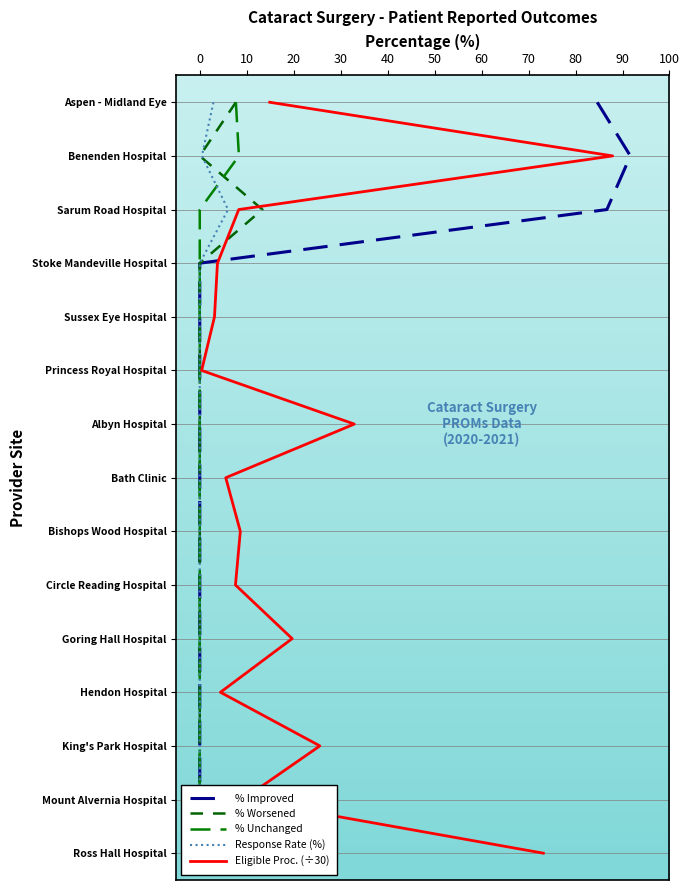

The value of % Worsened at 0 is 14. True or false?

True